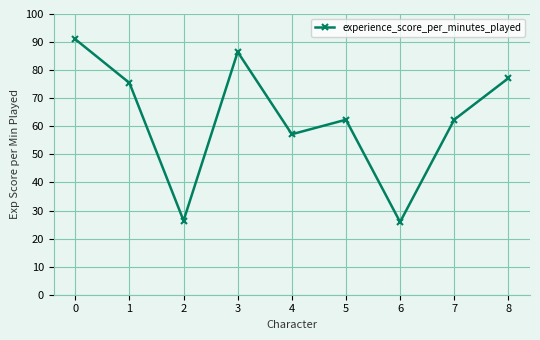

Between 1 and 7, which is larger?

1